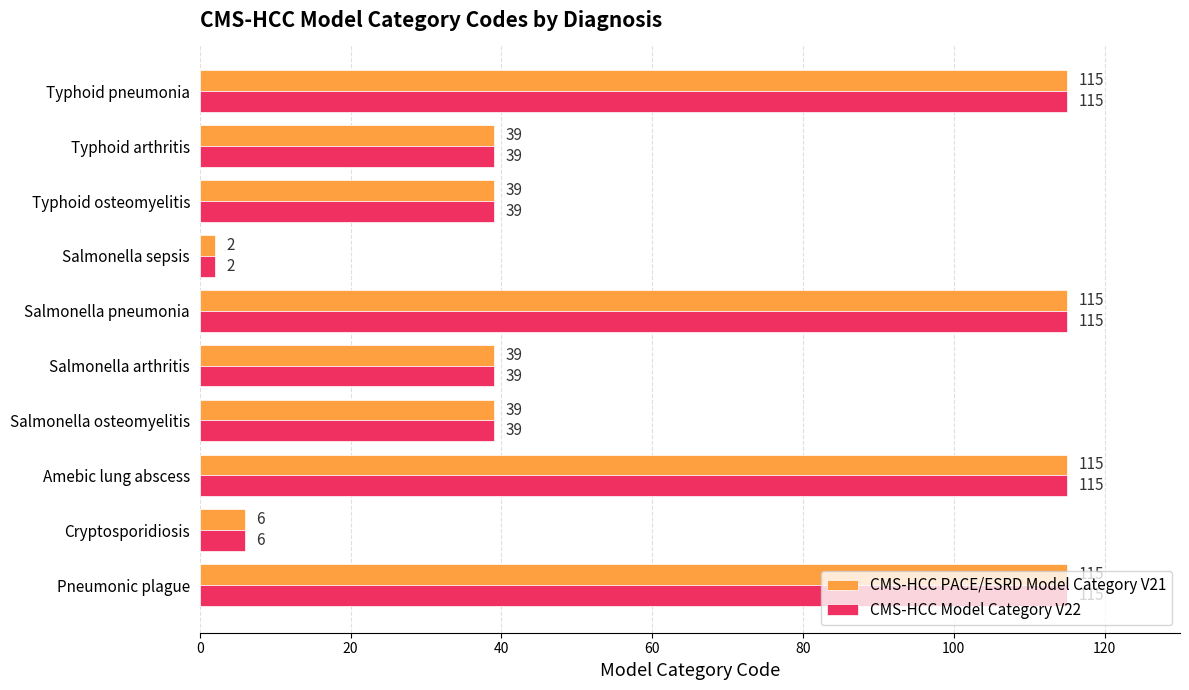

Count the CMS-HCC PACE/ESRD Model Category V21 values in the range 39 to 115.

8